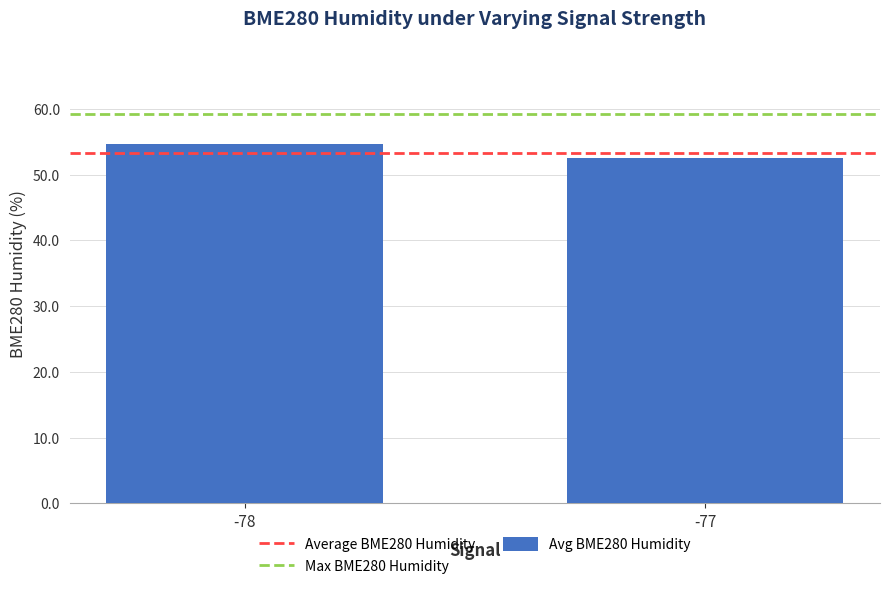

Rank the categories by value from highest to lowest.

-78, -77